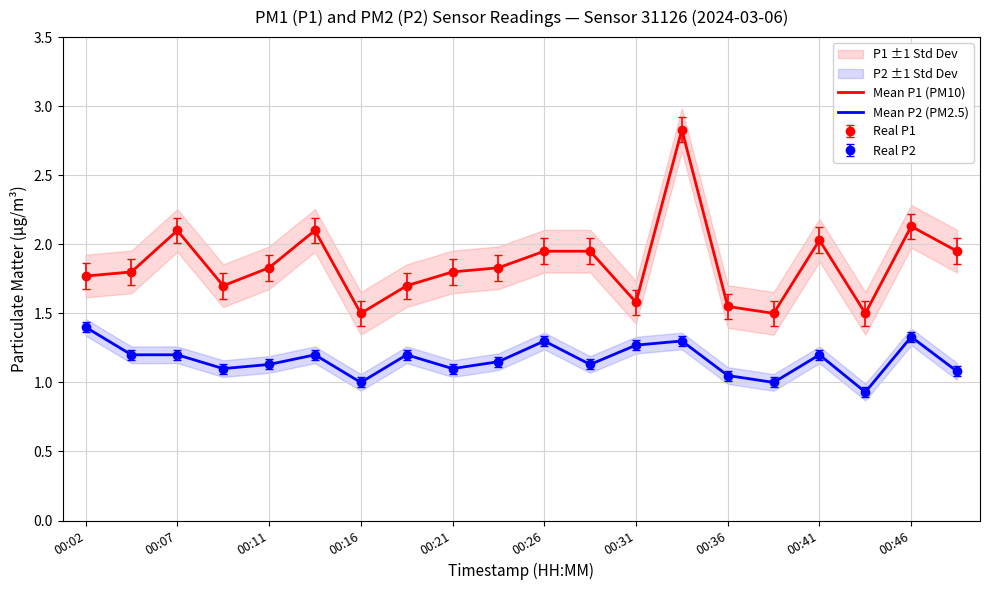

At which category is the sum across all series the highest?

13